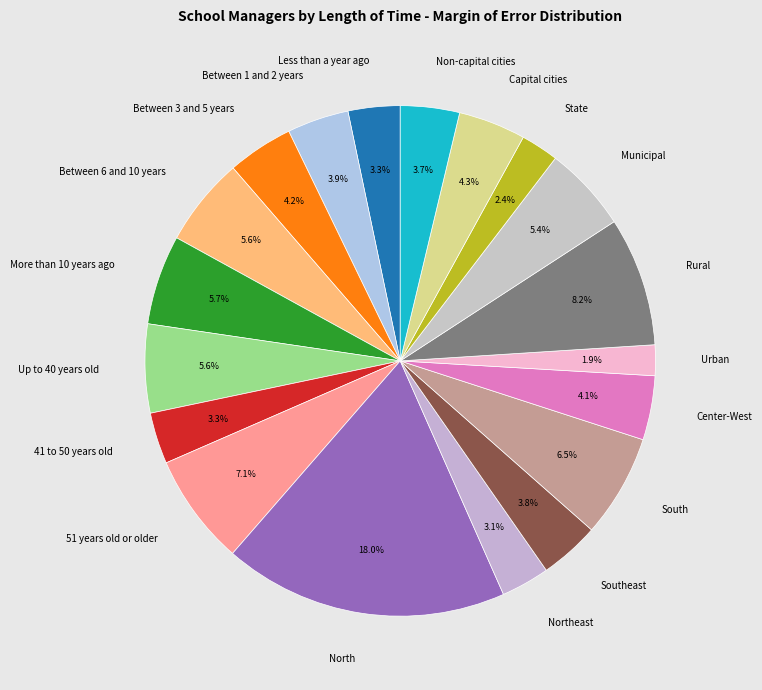

What percentage is NOT represented by Northeast?

96.9%